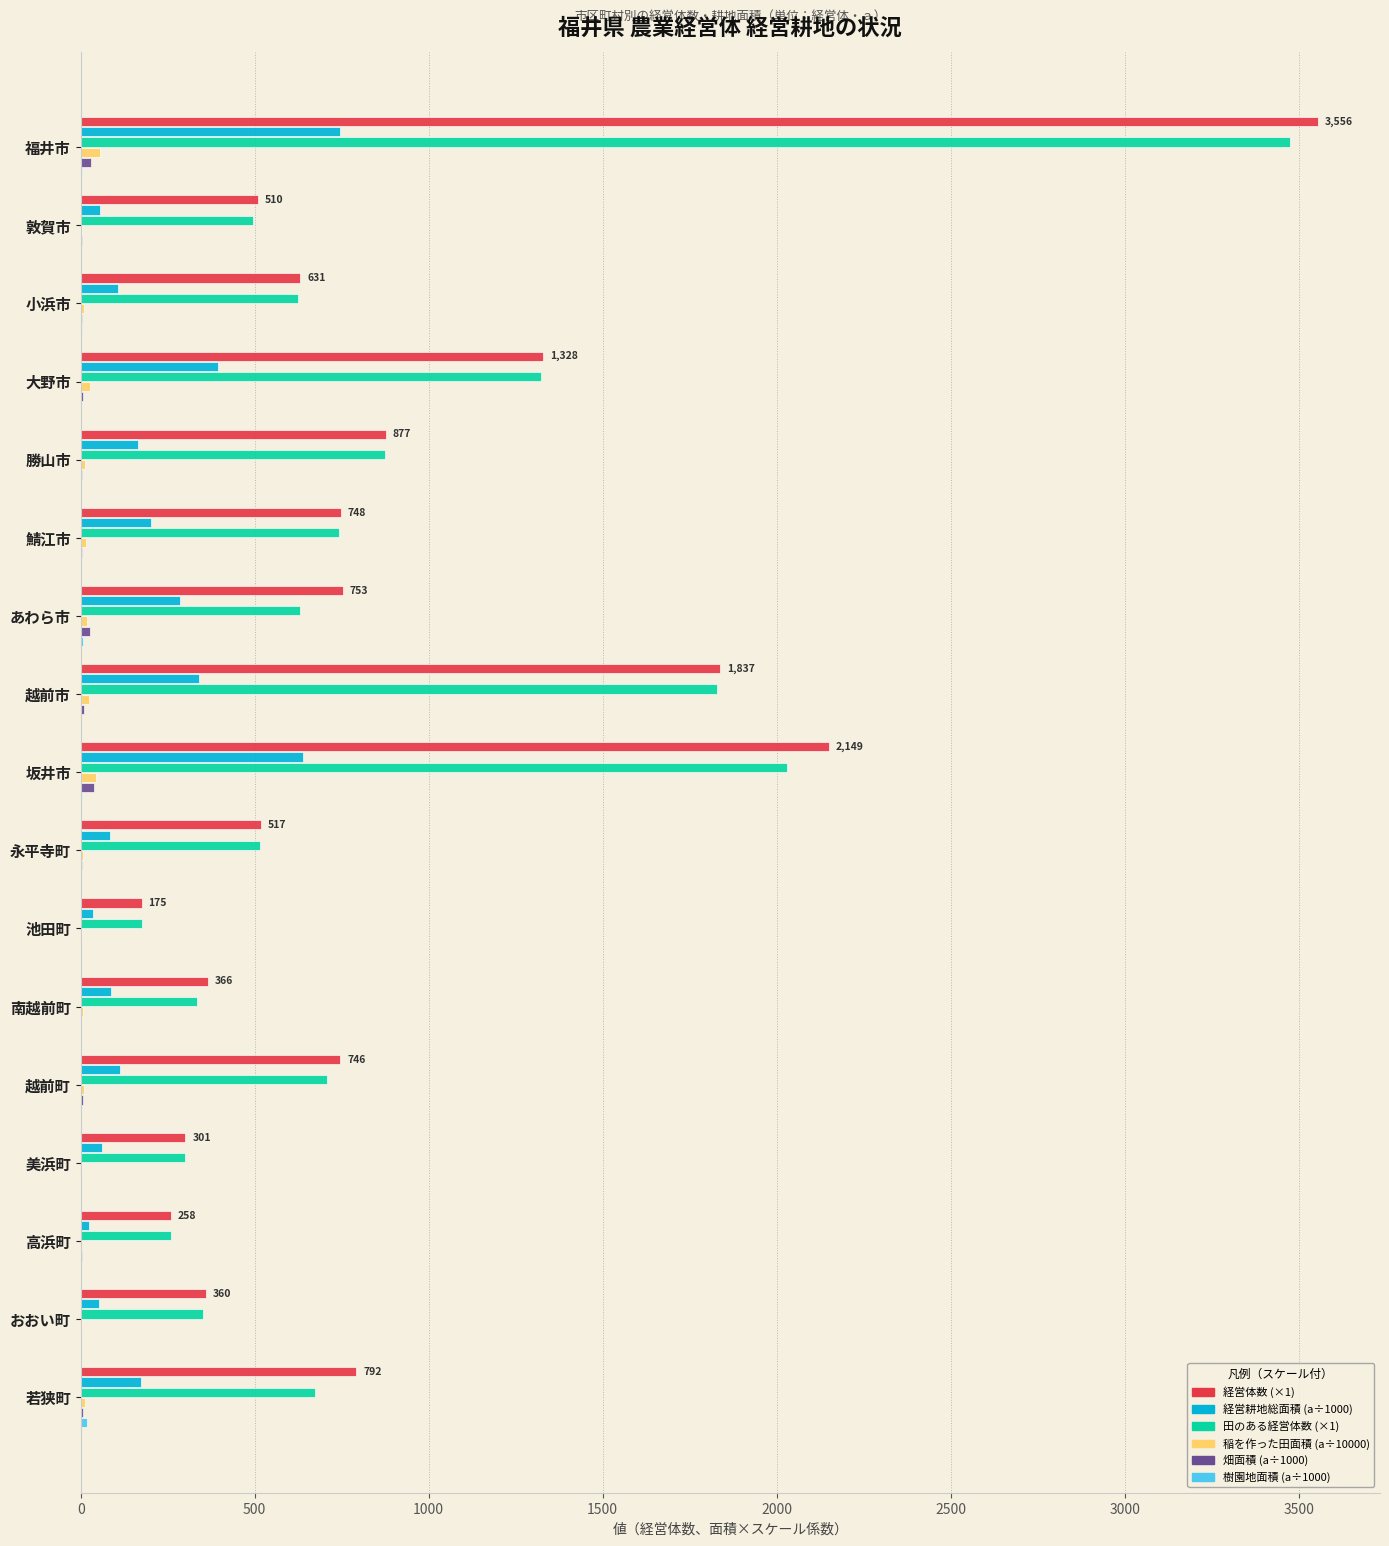

At which category is the sum across all series the highest?

福井市